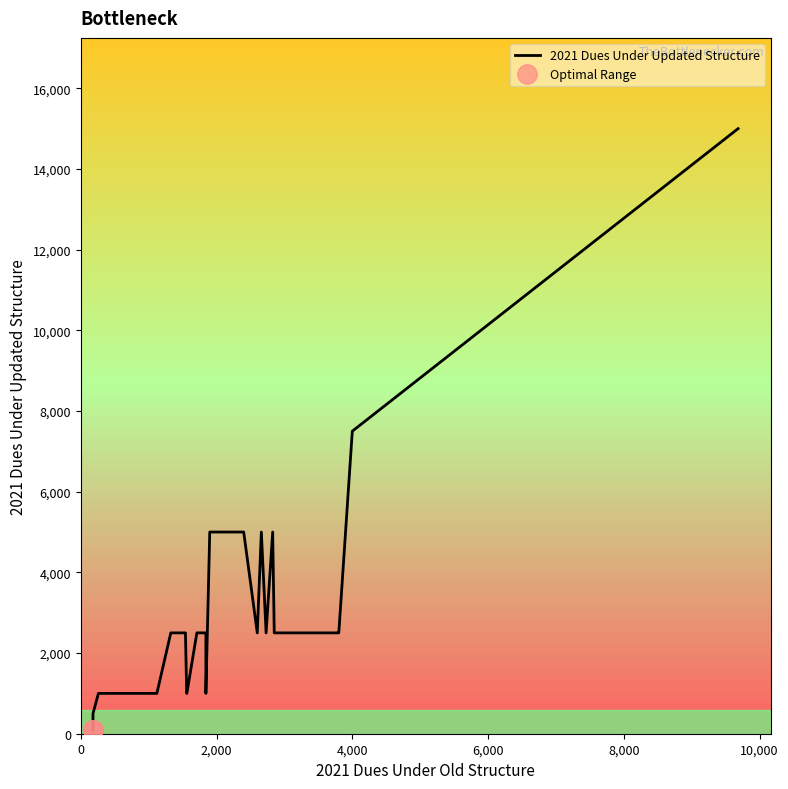

How many values exceed 2500?

7